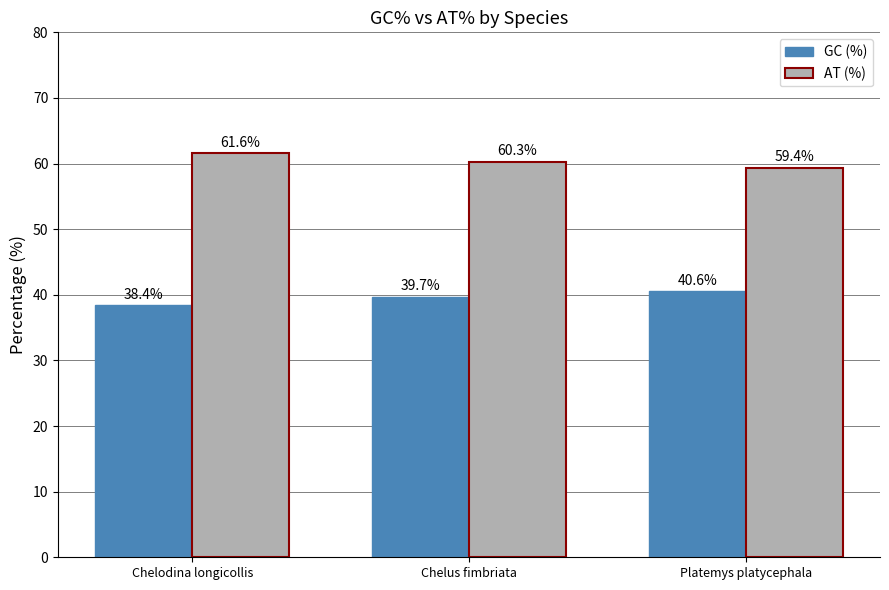

Is it true that AT (%) equals 105.9 at Chelus fimbriata?

False